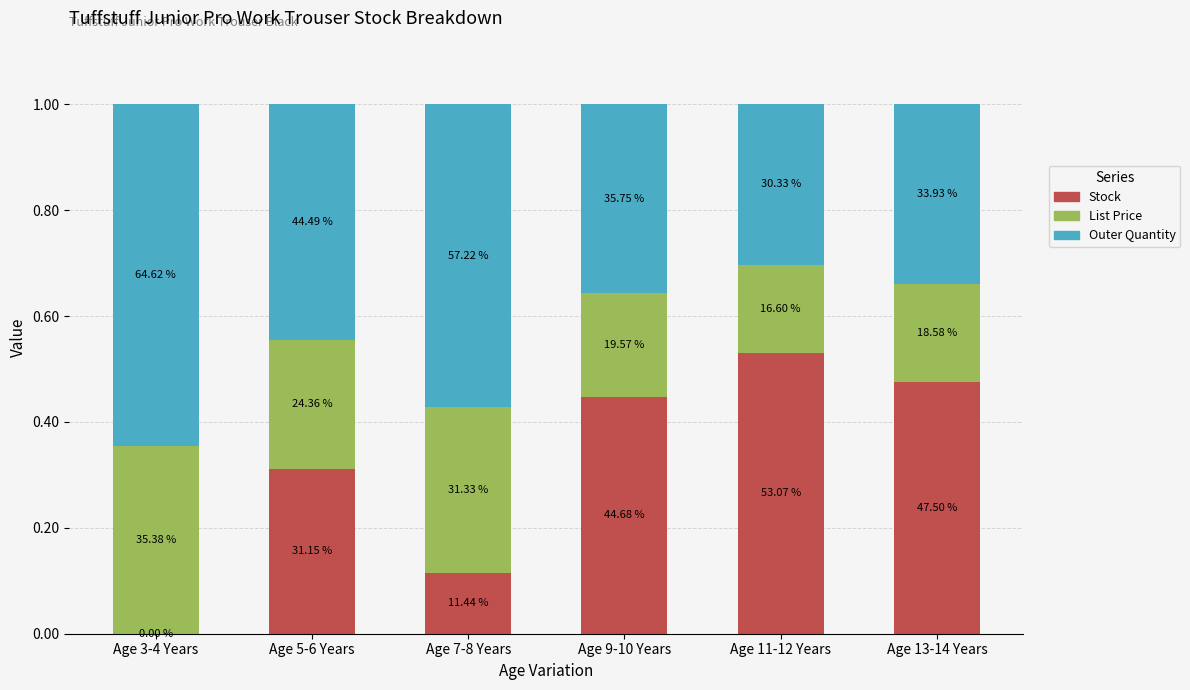

What are all the series names shown in the legend?

Stock, List Price, Outer Quantity